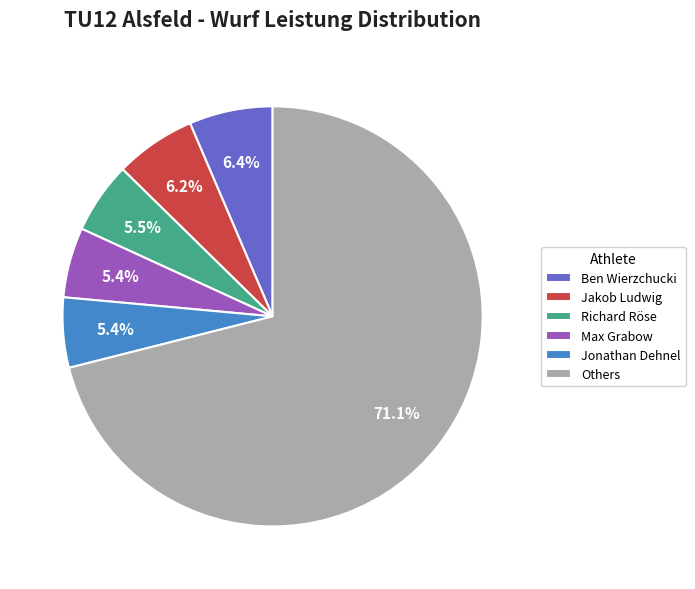

What is the largest slice in the pie chart?

Others